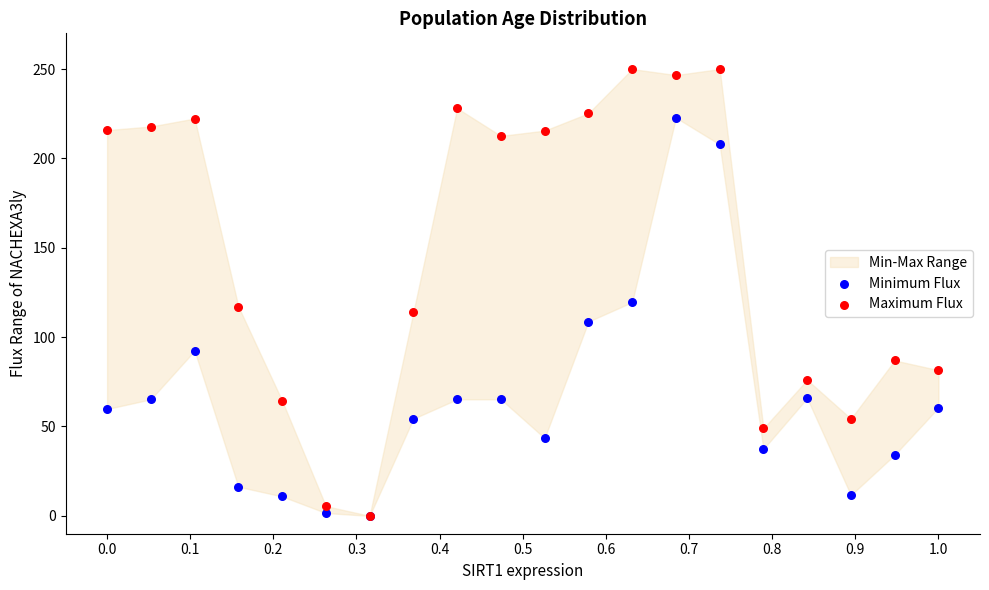

What are all the series names shown in the legend?

Minimum Flux, Maximum Flux